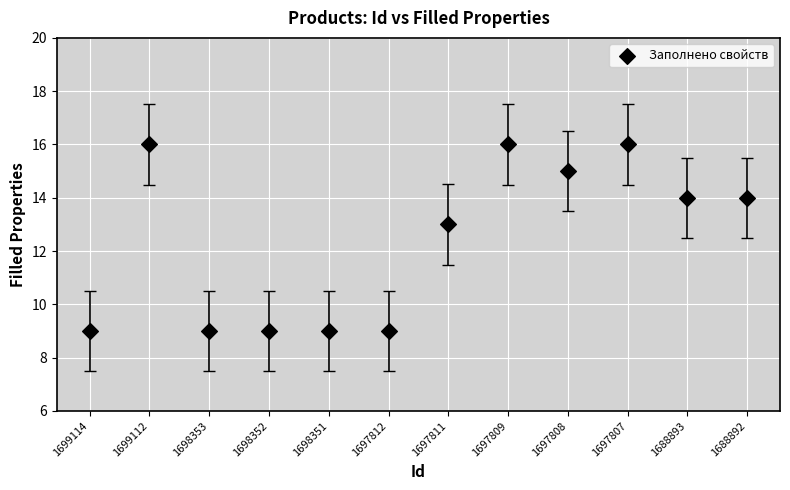

What Y value in the scatter plot is closest to 12?

13